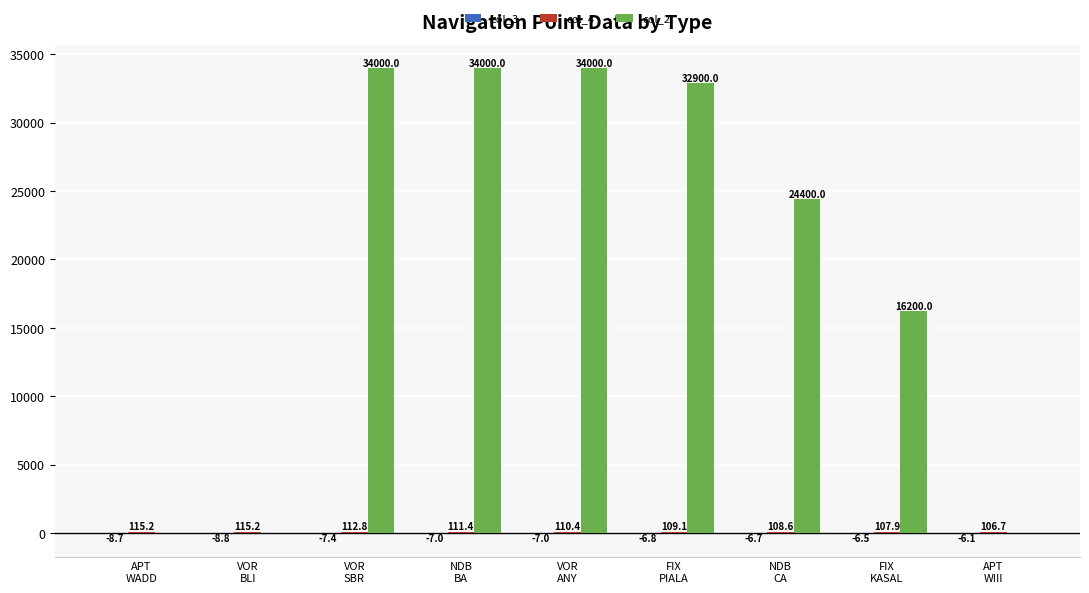

What is the greatest value displayed?

34000.0